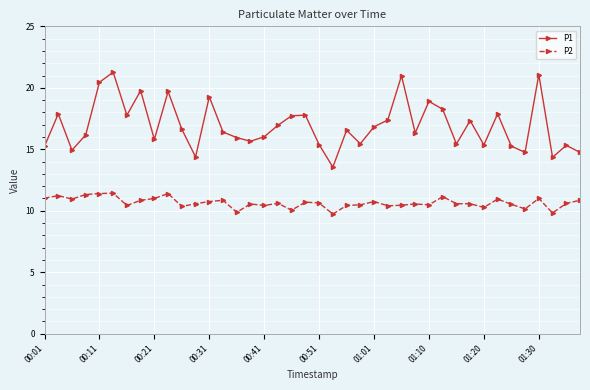

True or false: P2 and P1 cross at least once.

False